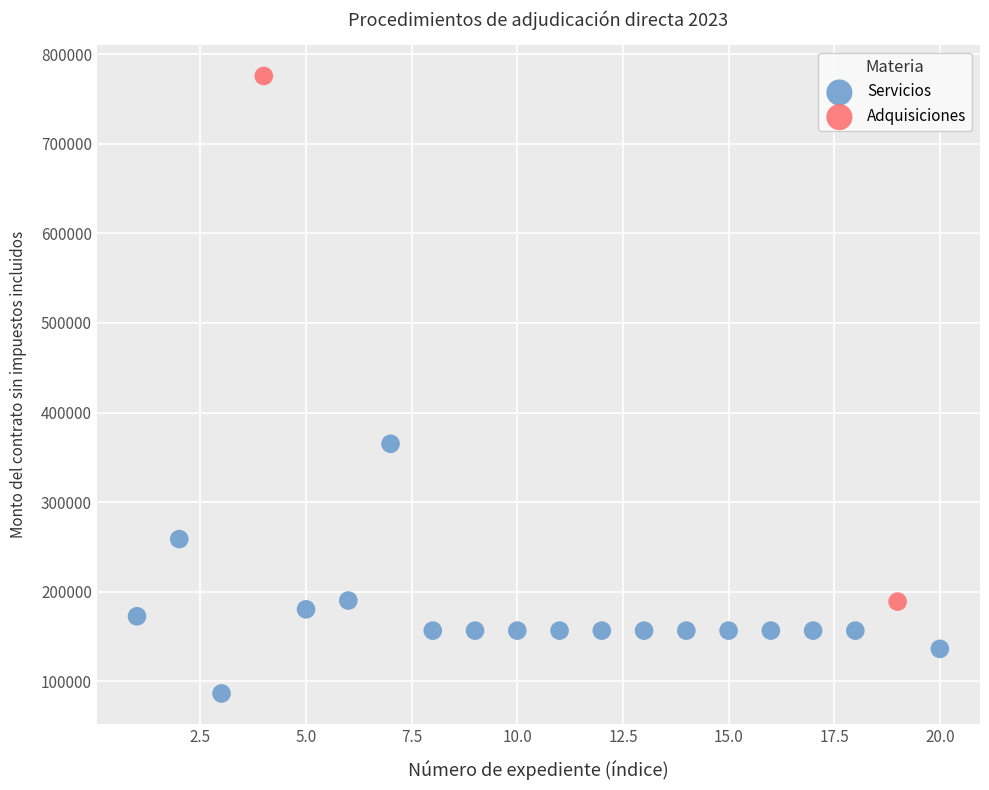

What are all the series names shown in the legend?

Servicios, Adquisiciones